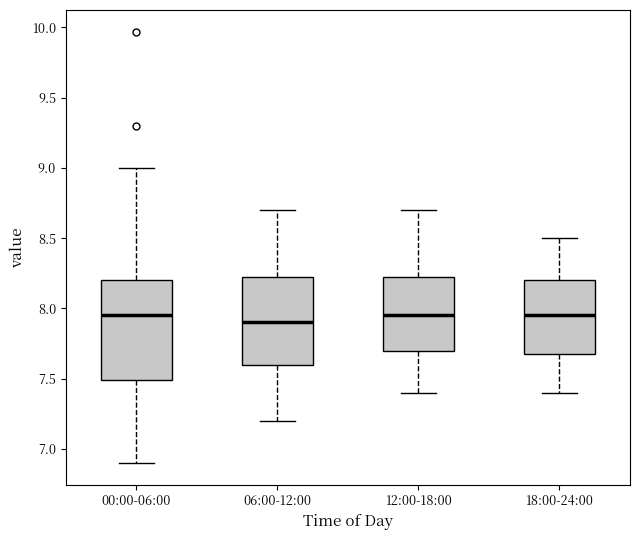

Where does the lower whisker of the box for 06:00-12:00 end on the y-axis? The values are not printed on the chart, so give them approximately, as read against the axis.

7.20